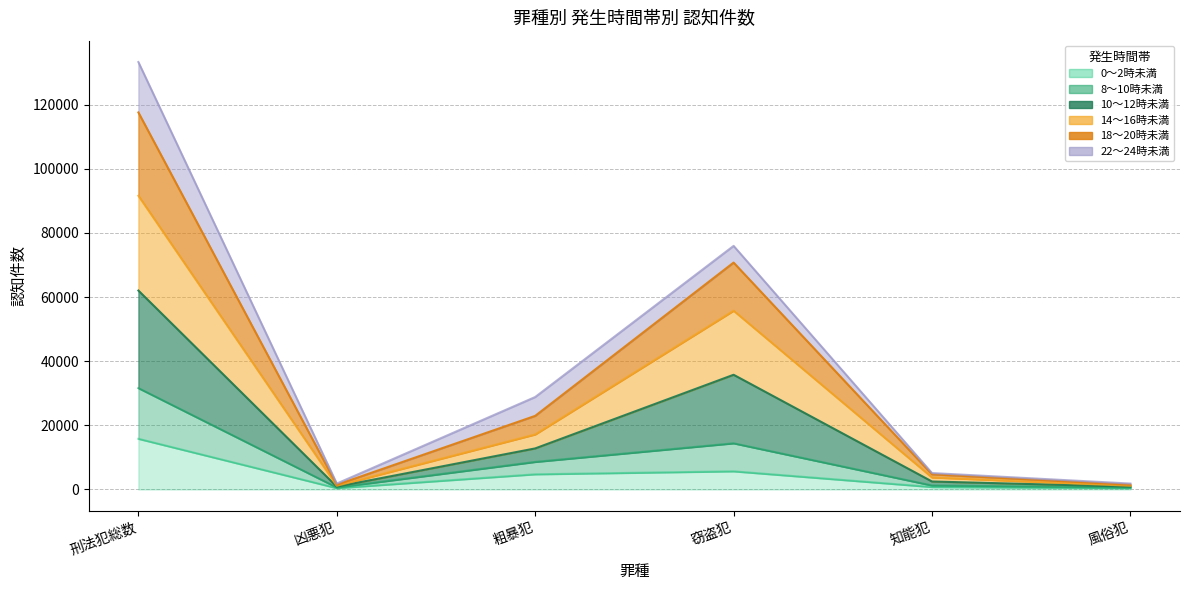

True or false: 18～20時未満 and 22～24時未満 intersect in this chart.

False